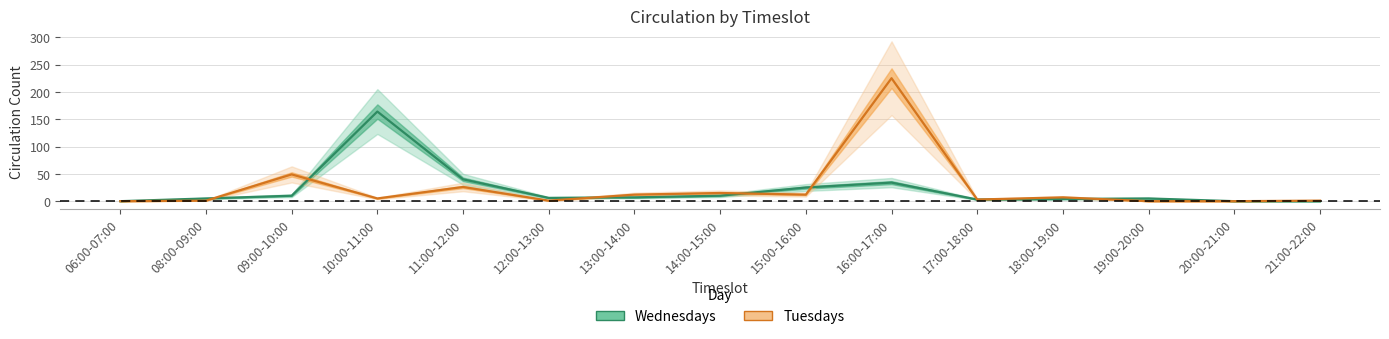

True or false: Wednesdays has more than 2 interior local peaks.

True